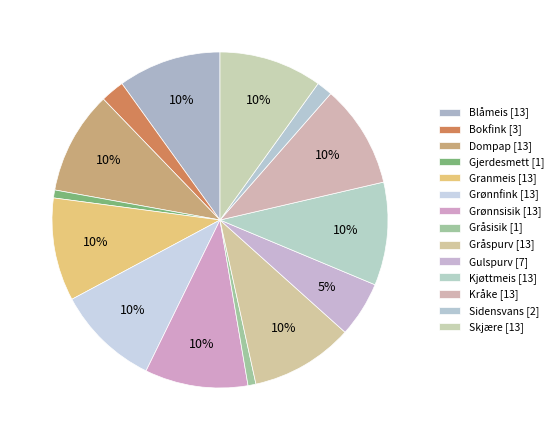

Is there any slice that represents more than half of the pie?

No